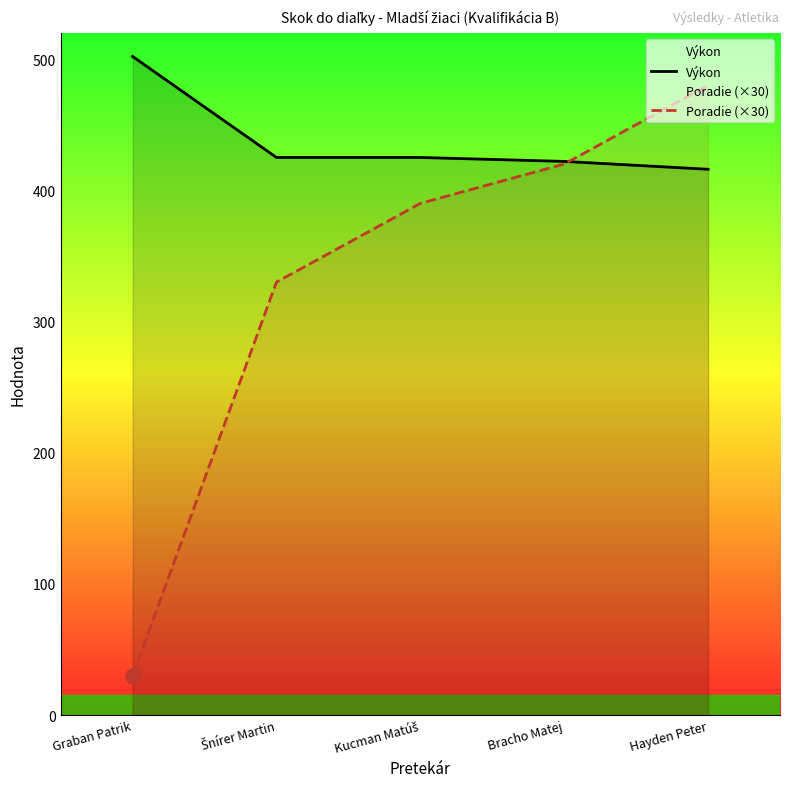

Which series contains the lowest Y value?

Poradie (×30)